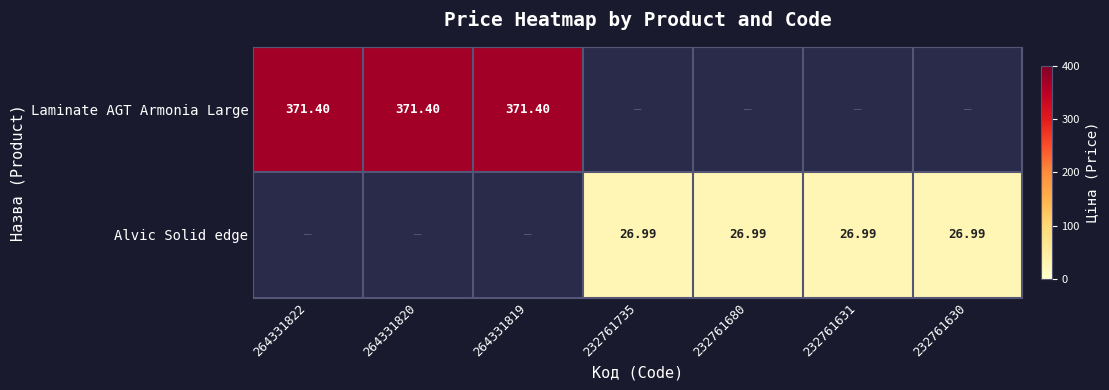

Rank the categories by Laminate AGT Armonia Large value from lowest to highest.

232761735, 232761680, 232761631, 232761630, 264331822, 264331820, 264331819